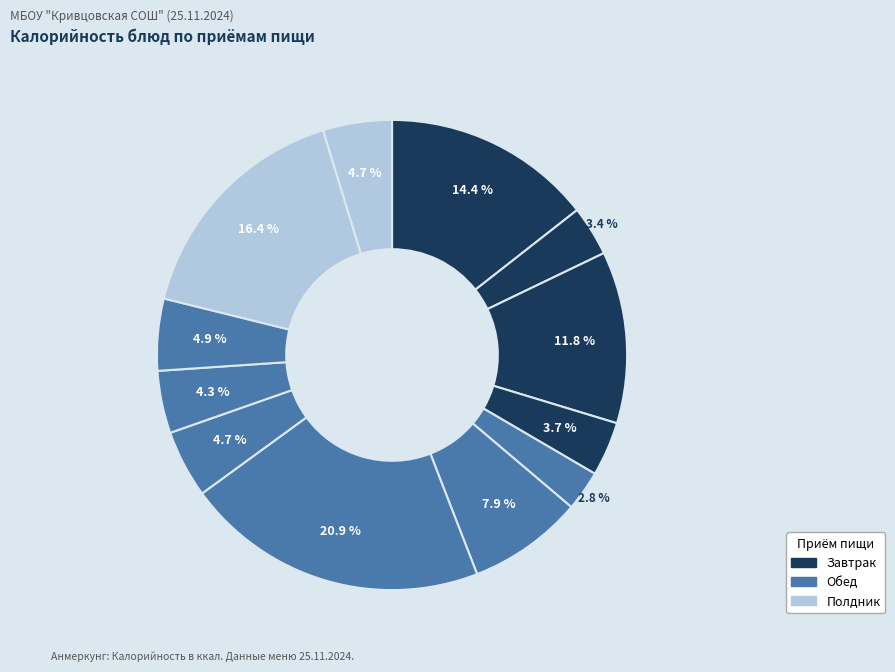

How many slices are in this pie chart?

12